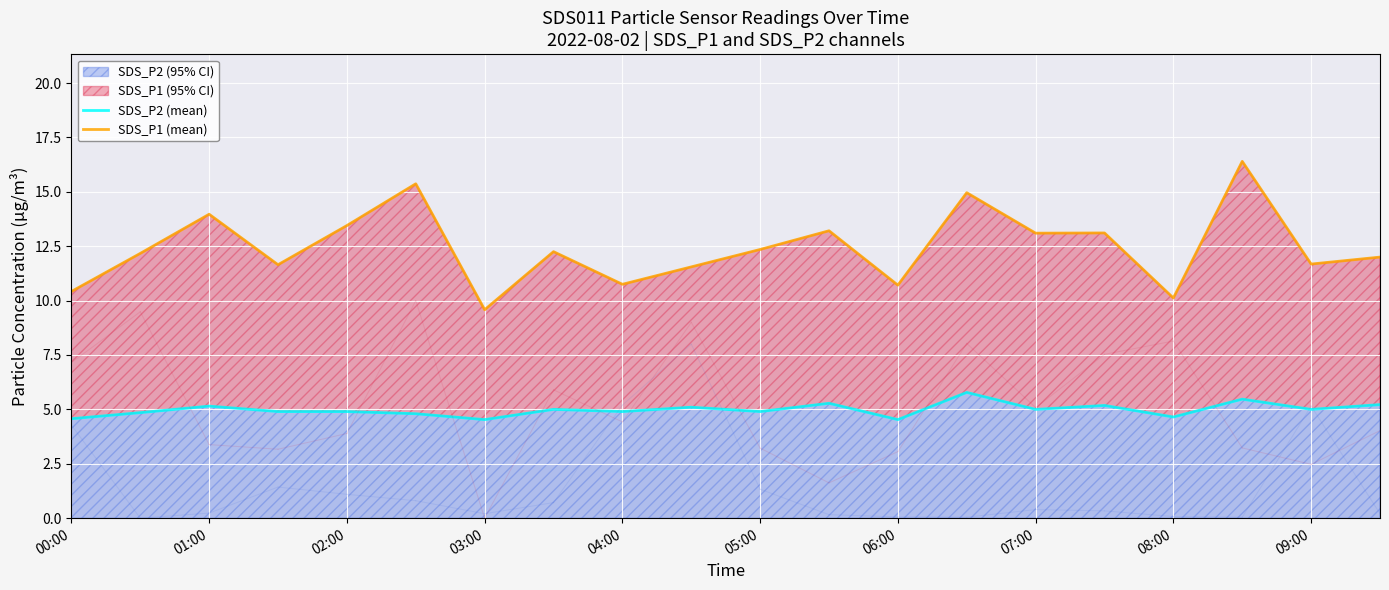

The value of SDS_P2 (95% CI) at 08:00 is 4.7. True or false?

True